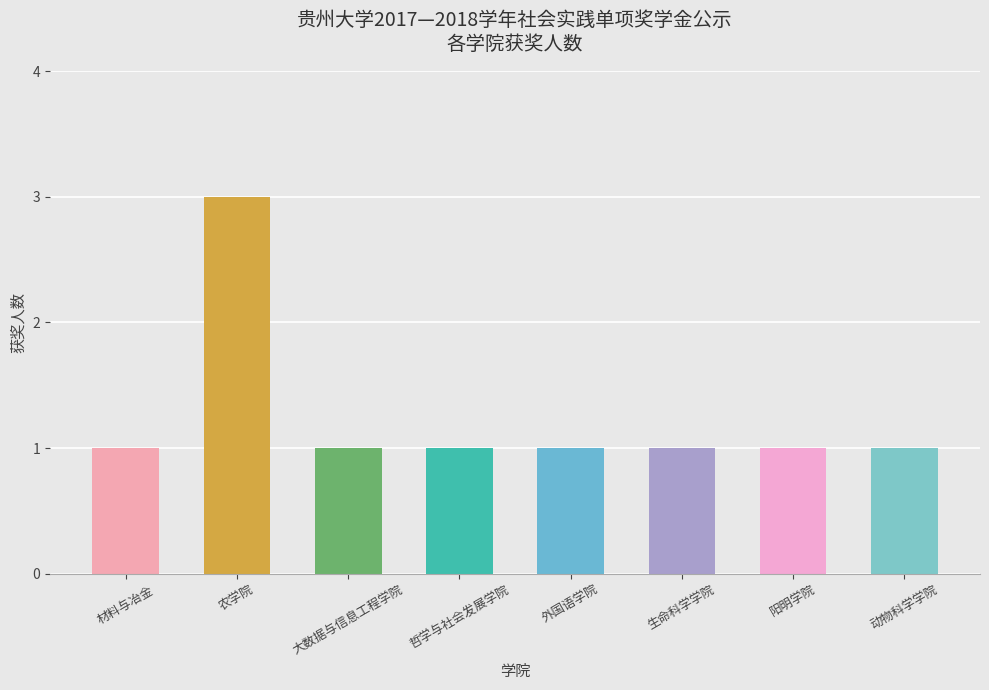

What is the value of the 8th bar from the left?

1